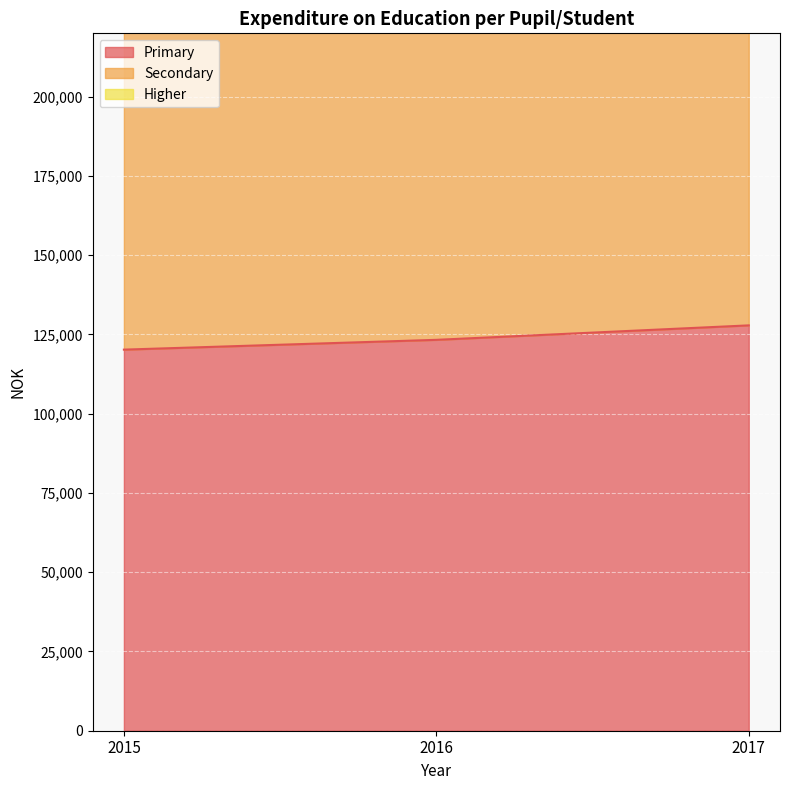

The value of Primary at 2015 is 189245. True or false?

False